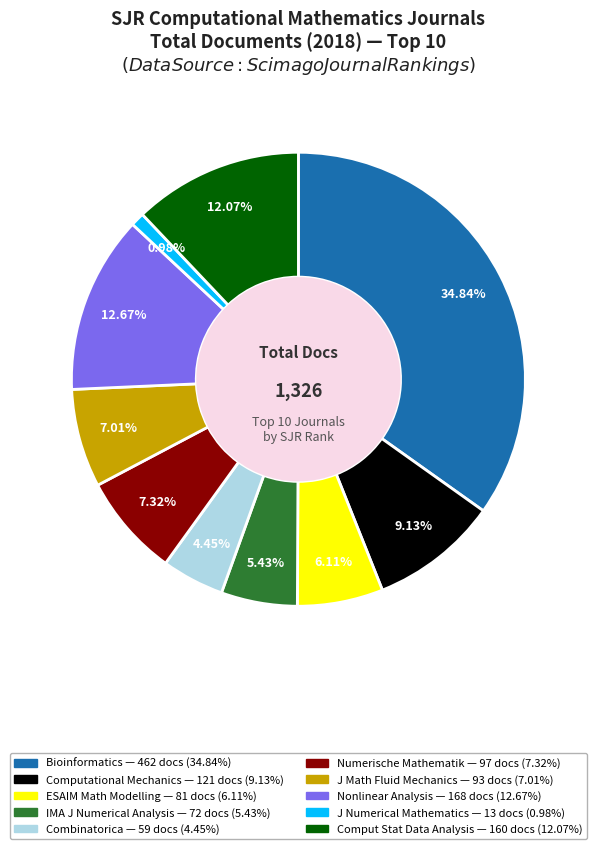

To the nearest percent, what is the difference between the largest and smallest slice percentages?

34%